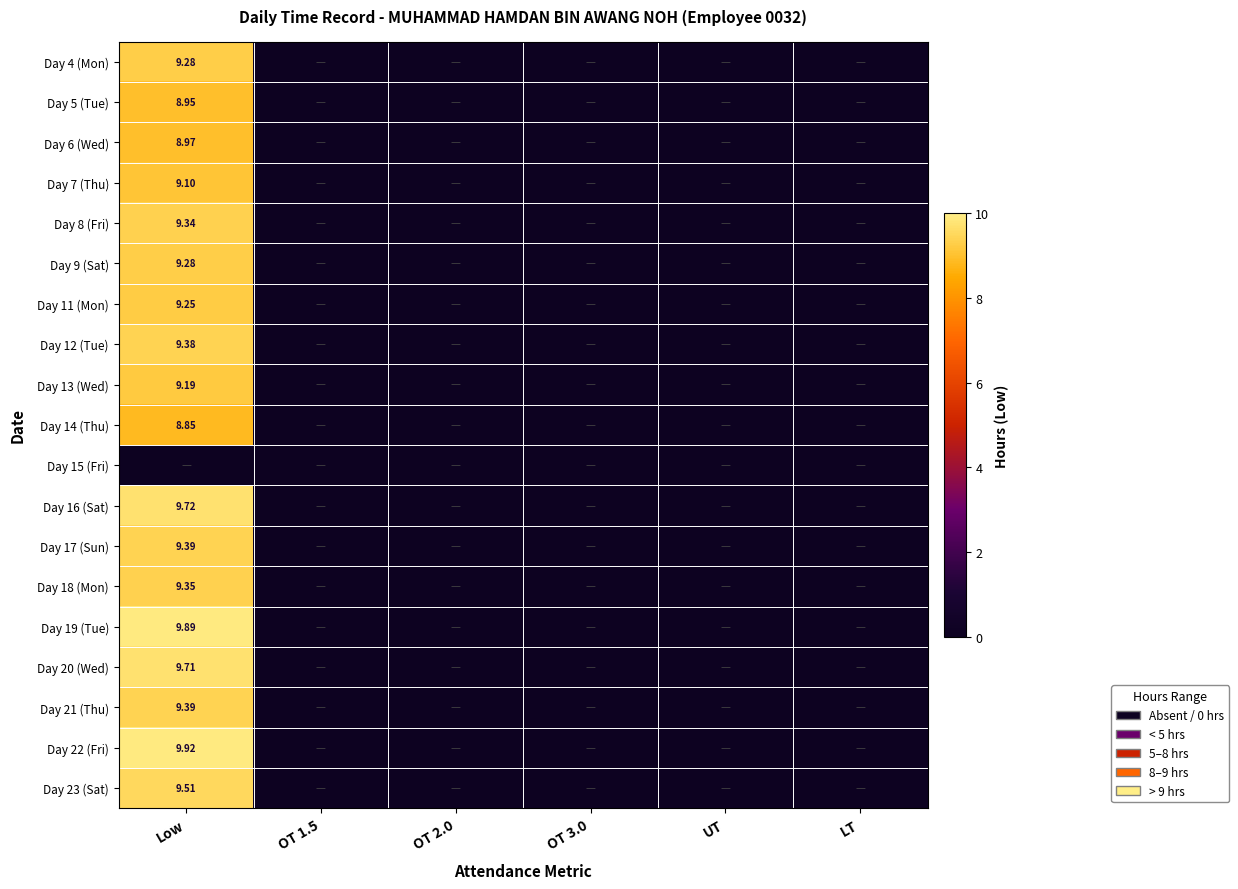

List the labels in order of Day 17 (Sun) value, smallest first.

OT 1.5, OT 2.0, OT 3.0, UT, LT, Low